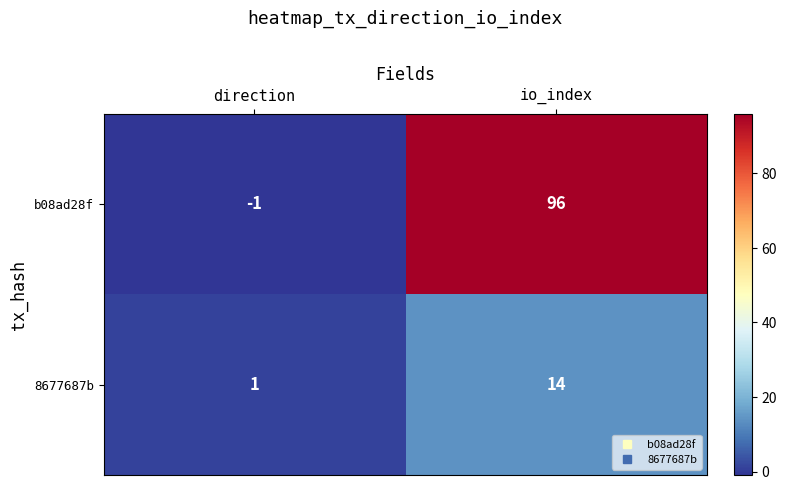

List the series in order of their peak value, lowest first.

8677687b, b08ad28f